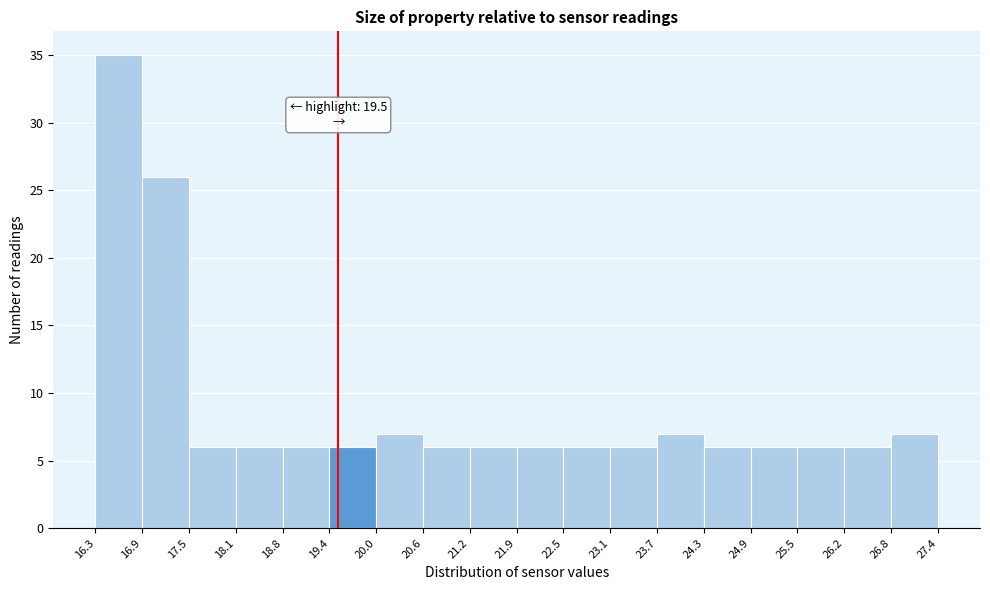

Over which range of the x-axis is the bar tallest?

16.3 to 16.9